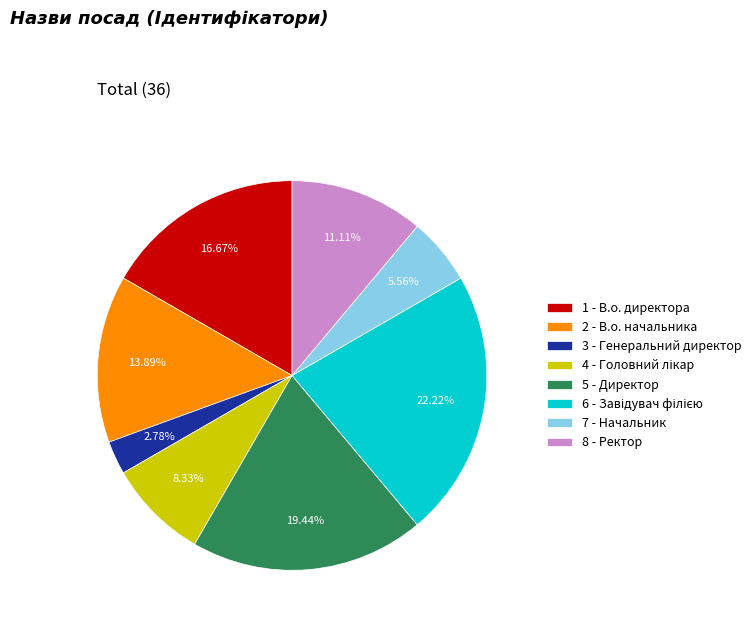

Do 2 - В.о. начальника and 8 - Ректор together represent more than half of the pie?

No